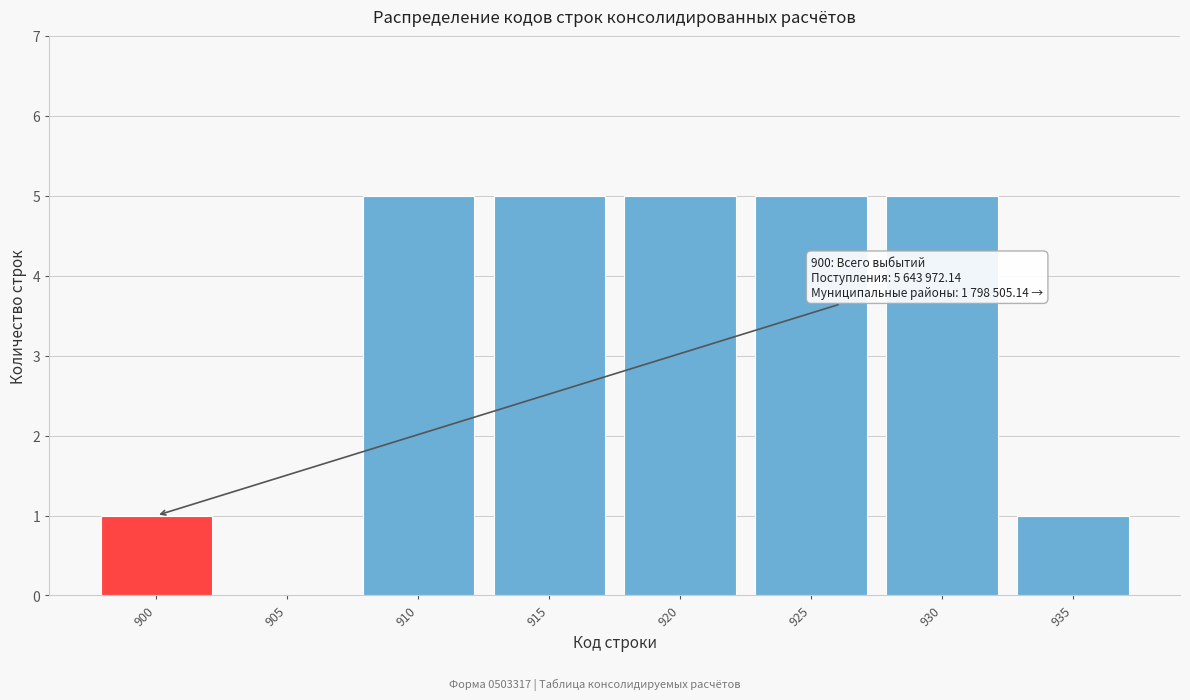

Reading right to left, transcribe all the data shown in this chart.

935=1	930=5	925=5	920=5	915=5	910=5	905=0	900=1